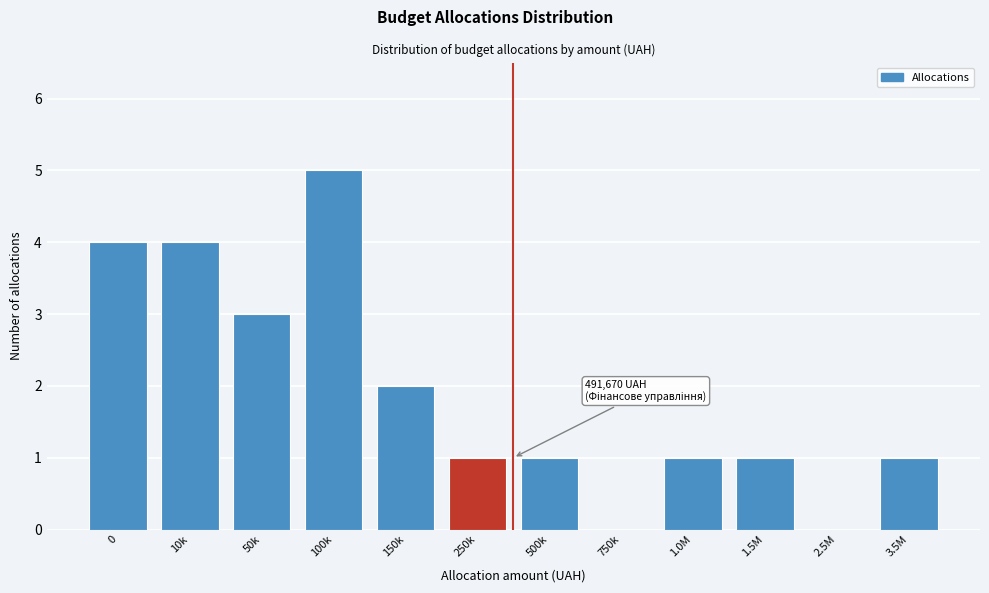

Reading left to right, extract all data points from this chart.

0=4	10k=4	50k=3	100k=5	150k=2	250k=1	500k=1	750k=0	1.0M=1	1.5M=1	2.5M=0	3.5M=1